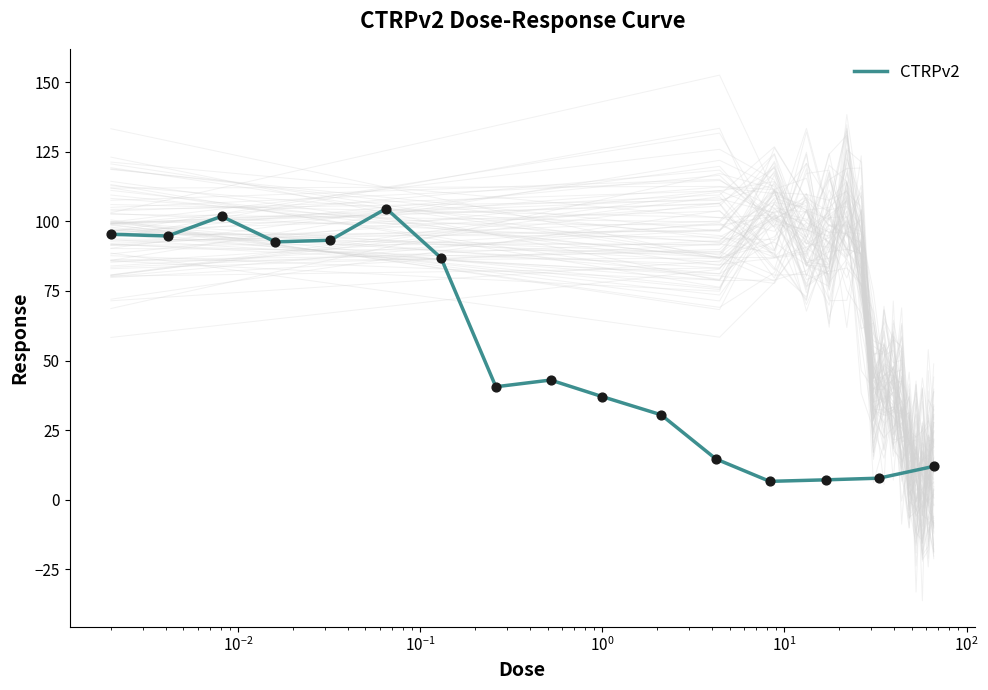

What is the minimum value for CTRPv2?

6.6